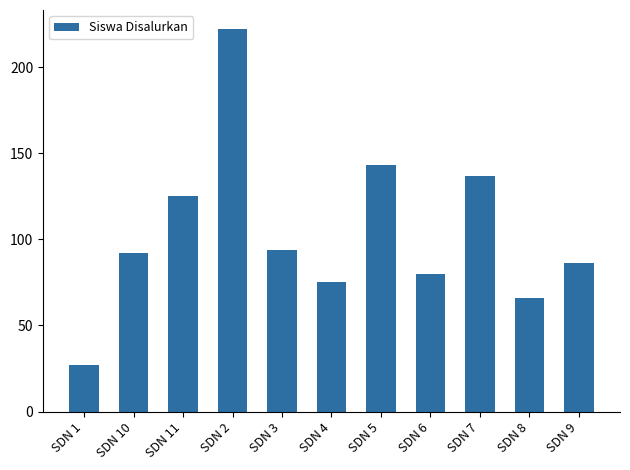

Reading left to right, extract all data points from this chart.

27	92	125	222	94	75	143	80	137	66	86